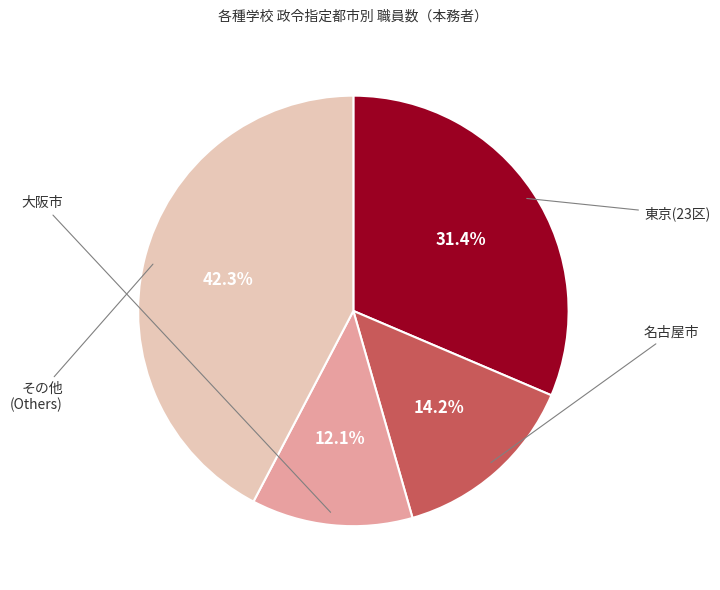

Does any single category account for the majority?

No